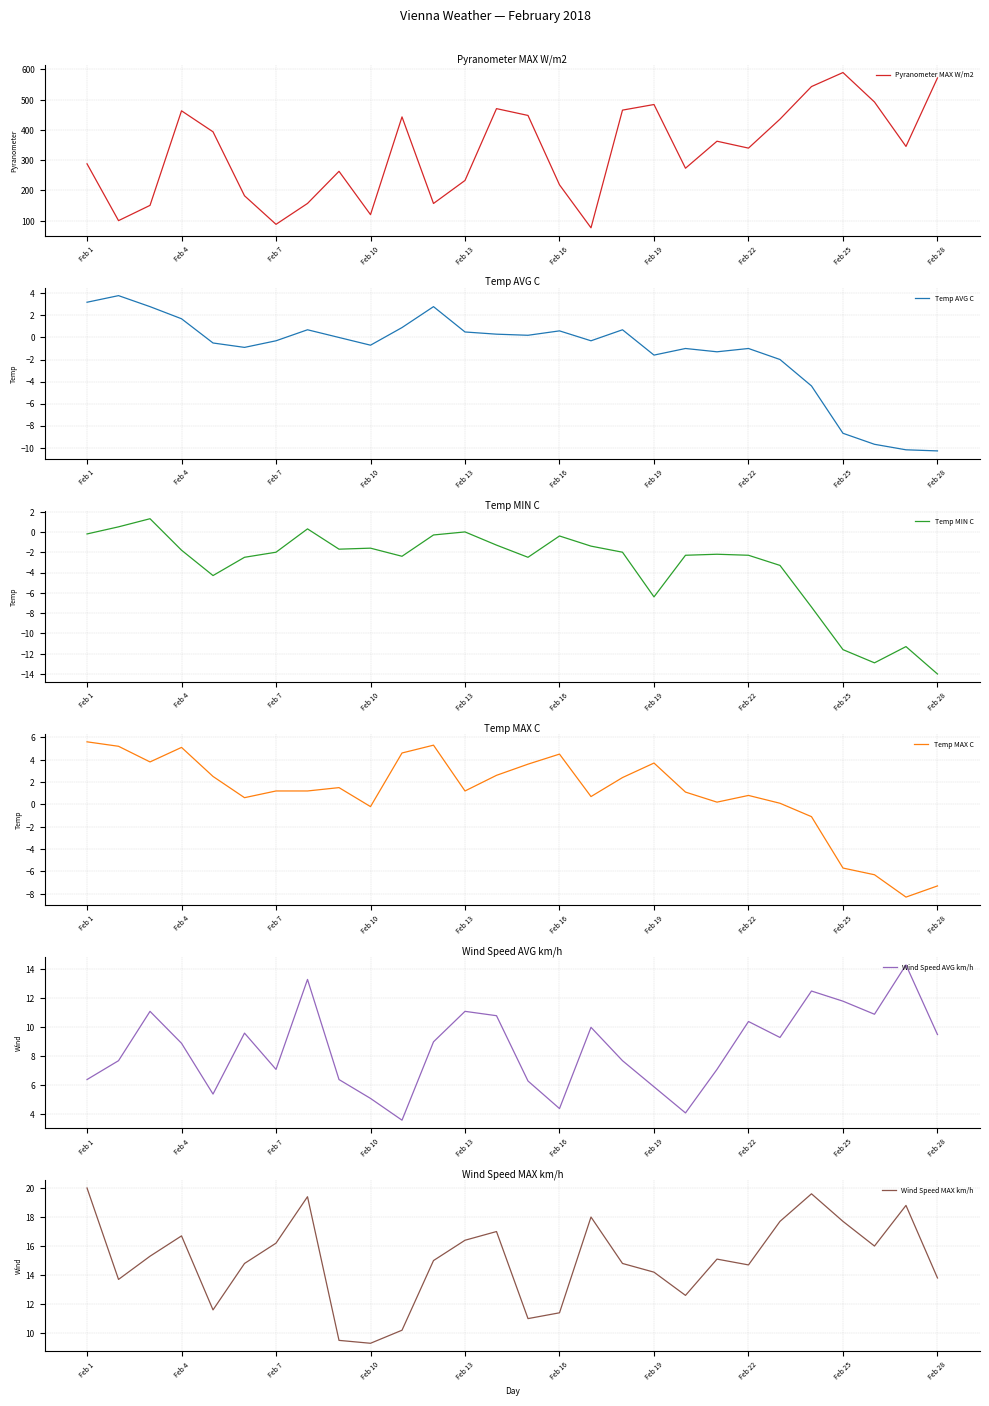

How many values in the Temp AVG C series exceed 0?

12